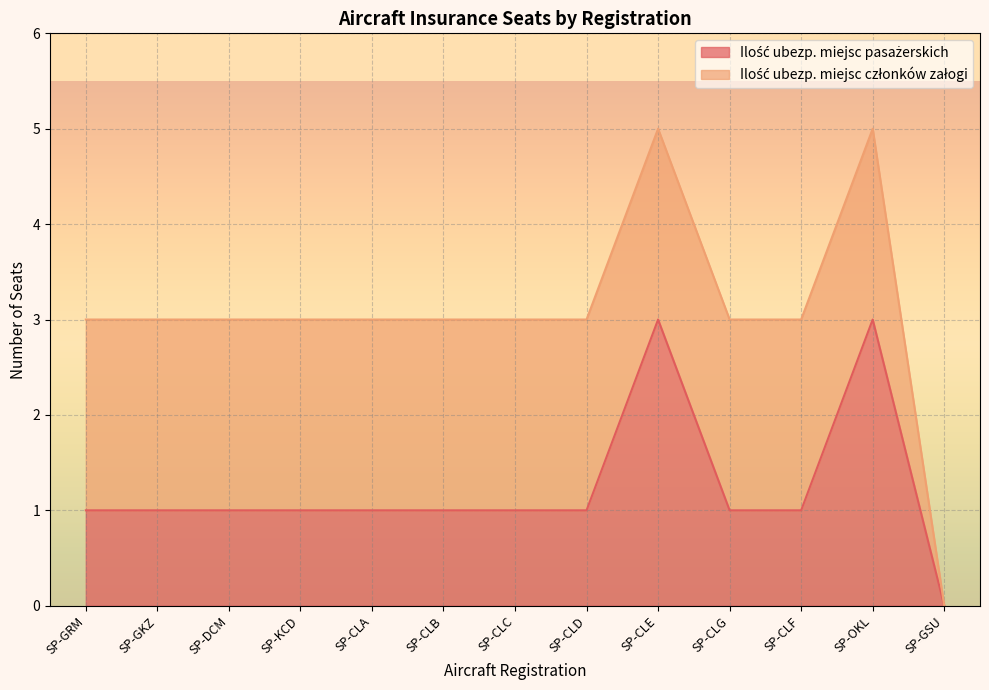

What is the difference between the values at SP-GSU and SP-CLE?

3